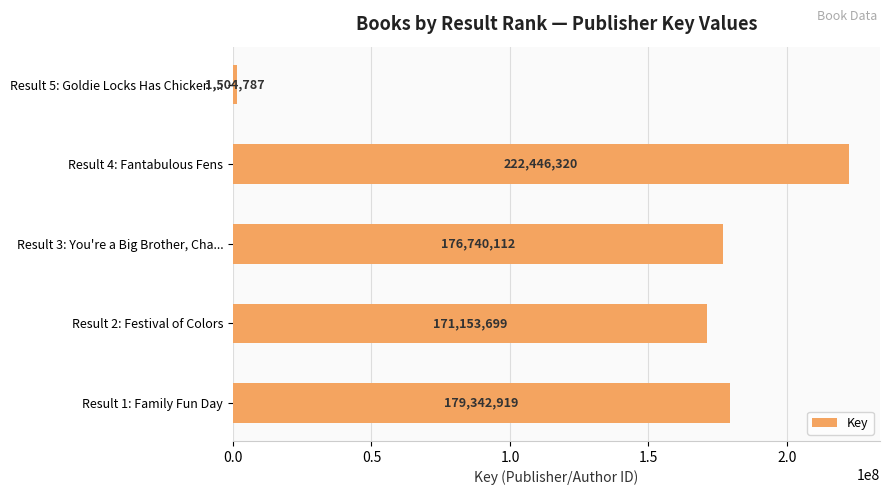

Is it true that the value at Result 1: Family Fun Day is 315919378?

False